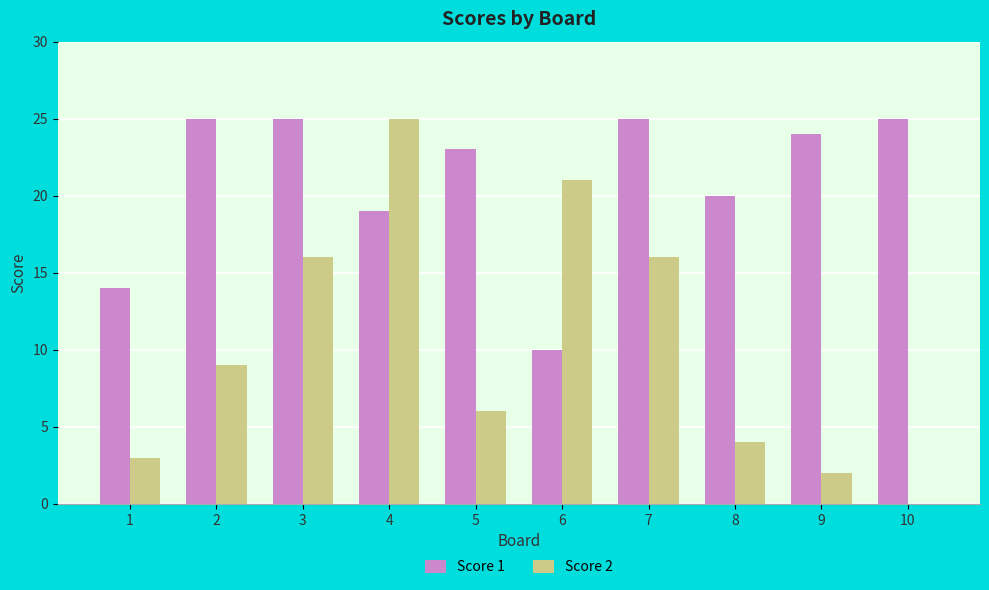

At which category is the sum across all series the highest?

4